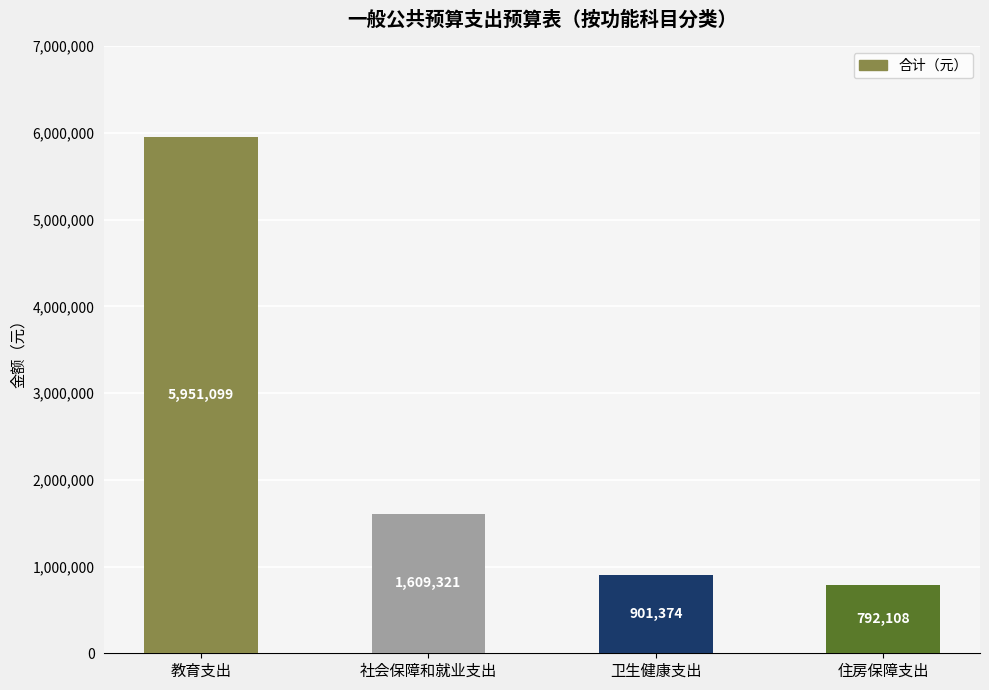

The value at 卫生健康支出 is 901374.0. True or false?

True